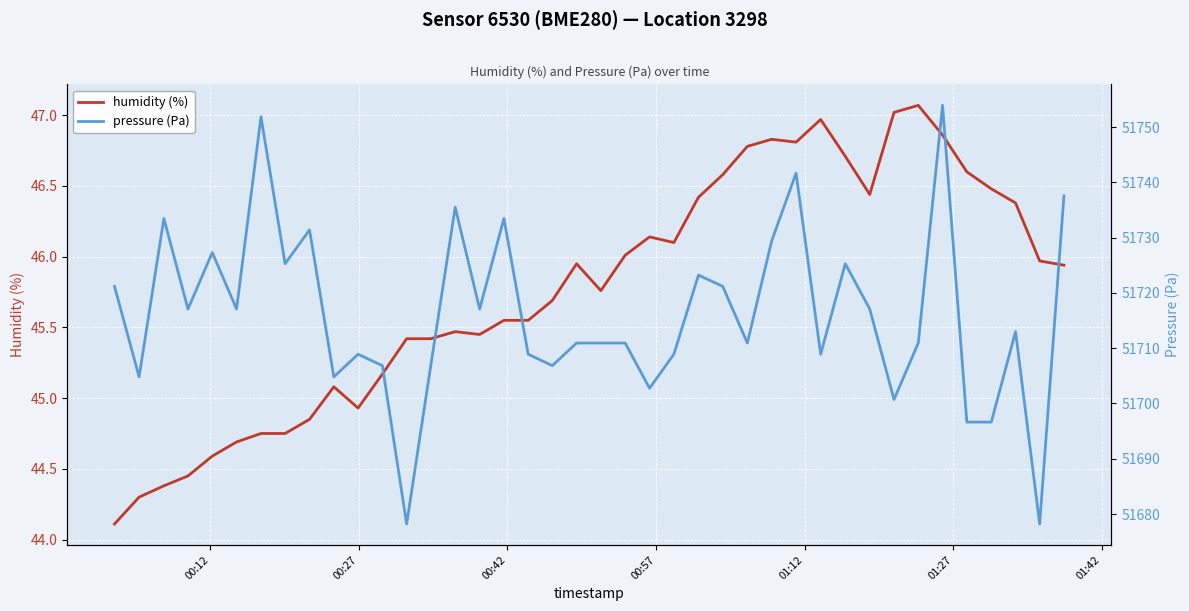

What is the total value across all series at 01:42?

51796.6